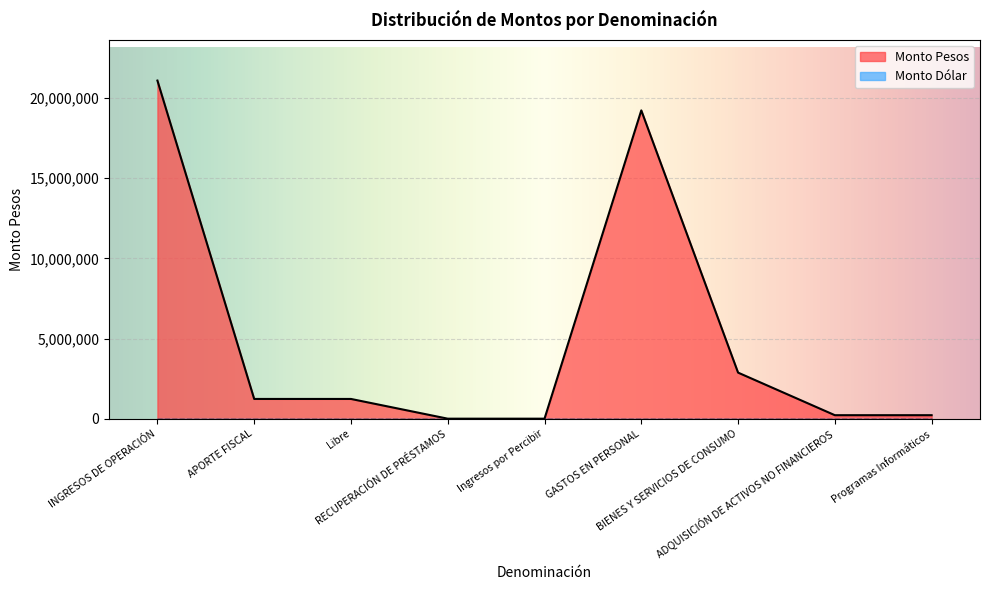

What is the sum of all values?

46081367